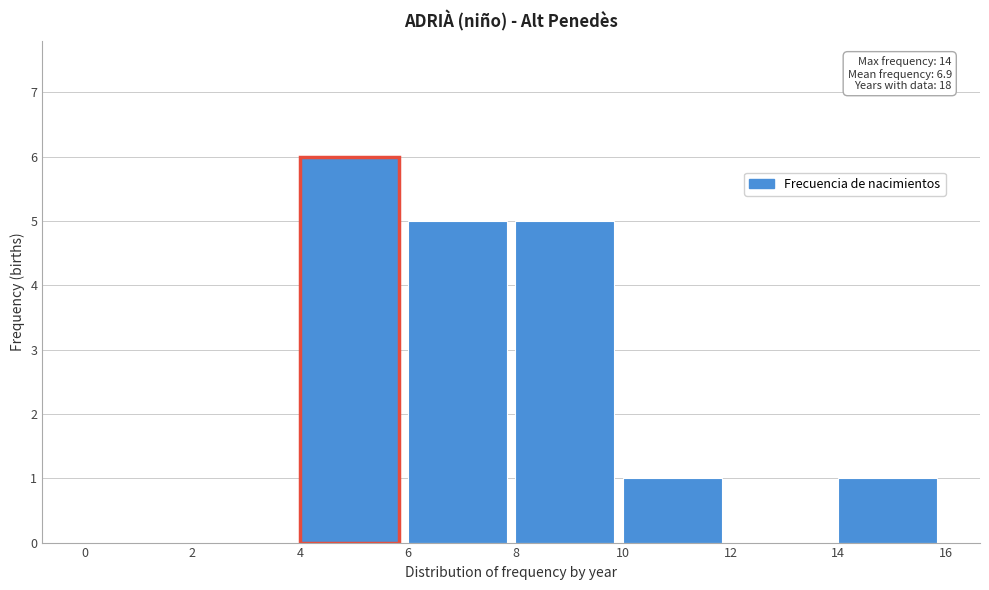

Over which range of the x-axis is the bar tallest?

4 to 6